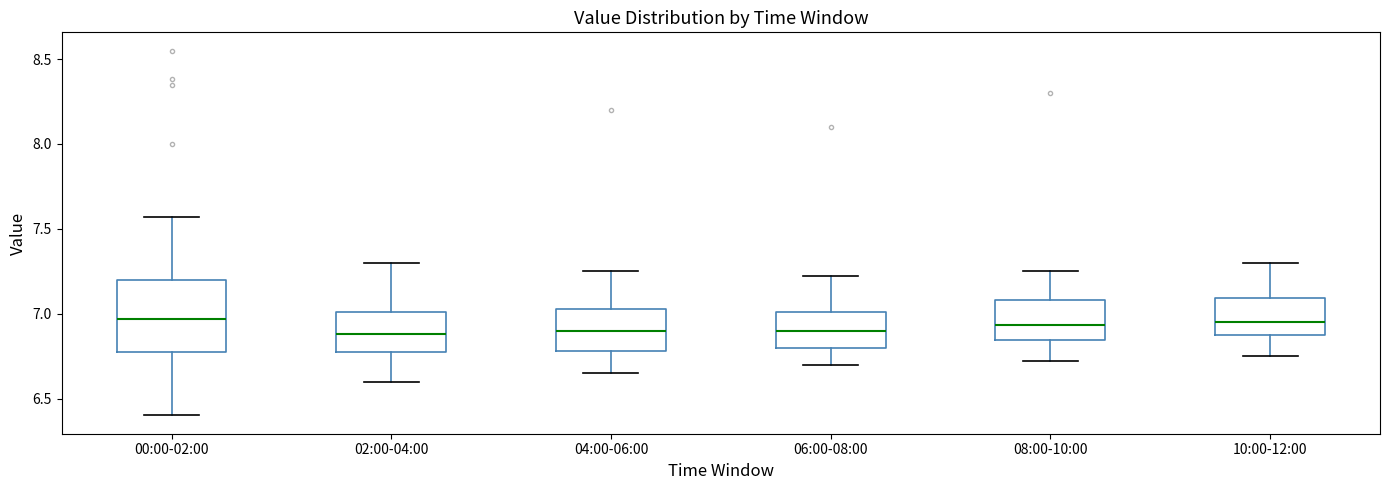

Reading left to right, transcribe this box plot: for each box, give where its median line is, the range the box spans, and where its two whiskers end, as read against the y-axis. The values are not printed on the chart, so give them approximately, as read against the axis.

00:00-02:00: median 6.95, box 6.75 to 7.20, whiskers 6.40 to 7.55
02:00-04:00: median 6.90, box 6.75 to 7.00, whiskers 6.60 to 7.30
04:00-06:00: median 6.90, box 6.80 to 7.05, whiskers 6.65 to 7.25
06:00-08:00: median 6.90, box 6.80 to 7.00, whiskers 6.70 to 7.20
08:00-10:00: median 6.95, box 6.85 to 7.10, whiskers 6.70 to 7.25
10:00-12:00: median 6.95, box 6.85 to 7.10, whiskers 6.75 to 7.30